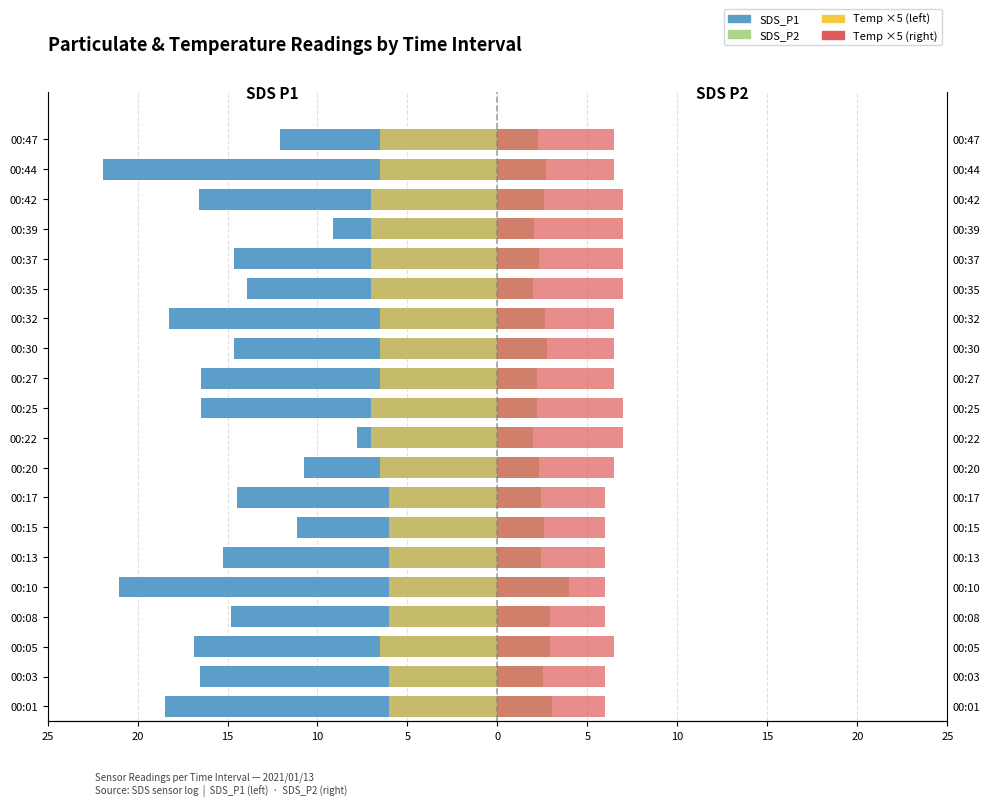

Read the SDS_P1 value at 00:10.

-21.0